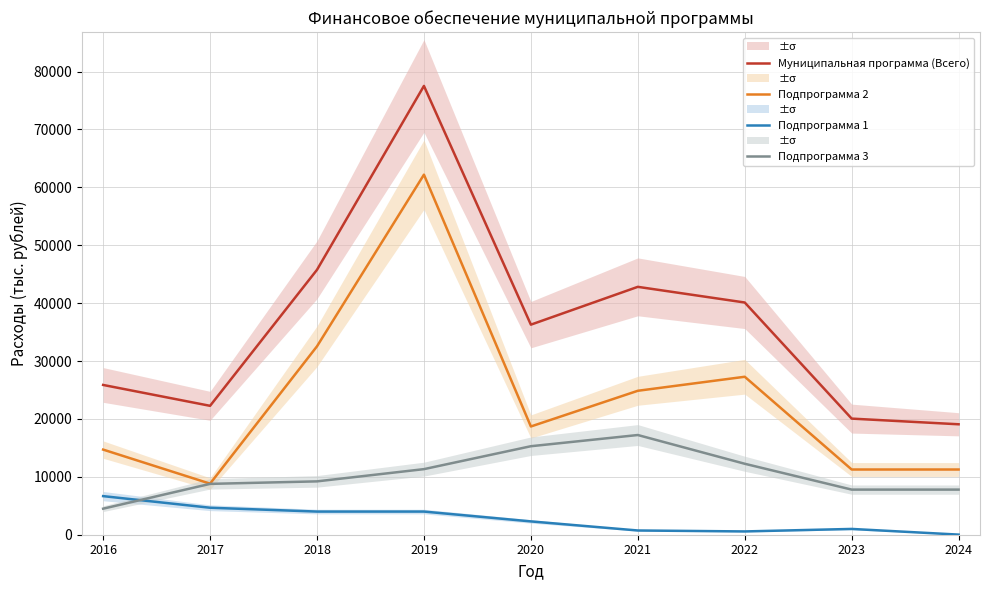

What is the total value across all series at 2021?

85635.4